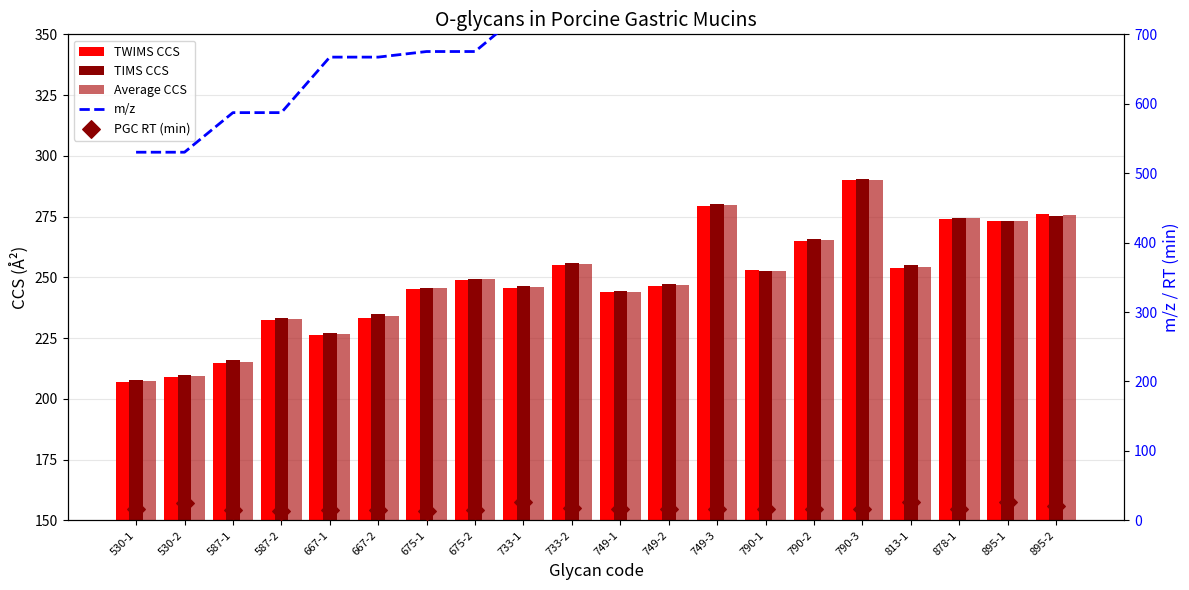

Which series has the largest Y range (max minus min)?

m/z